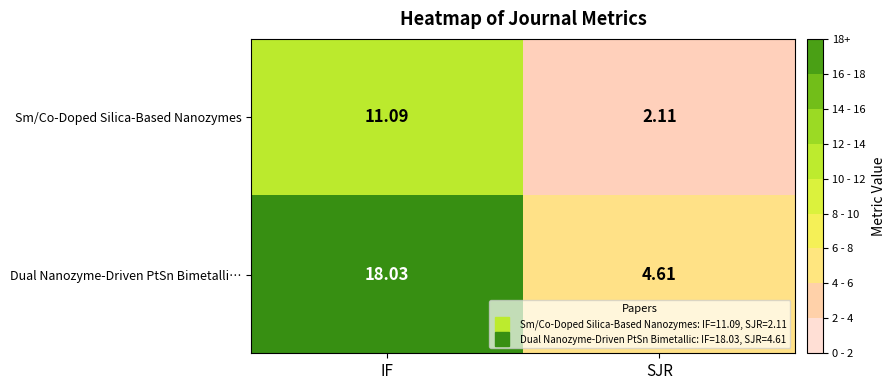

Which category has the lowest value in the Sm/Co-Doped Silica-Based Nanozymes series?

SJR